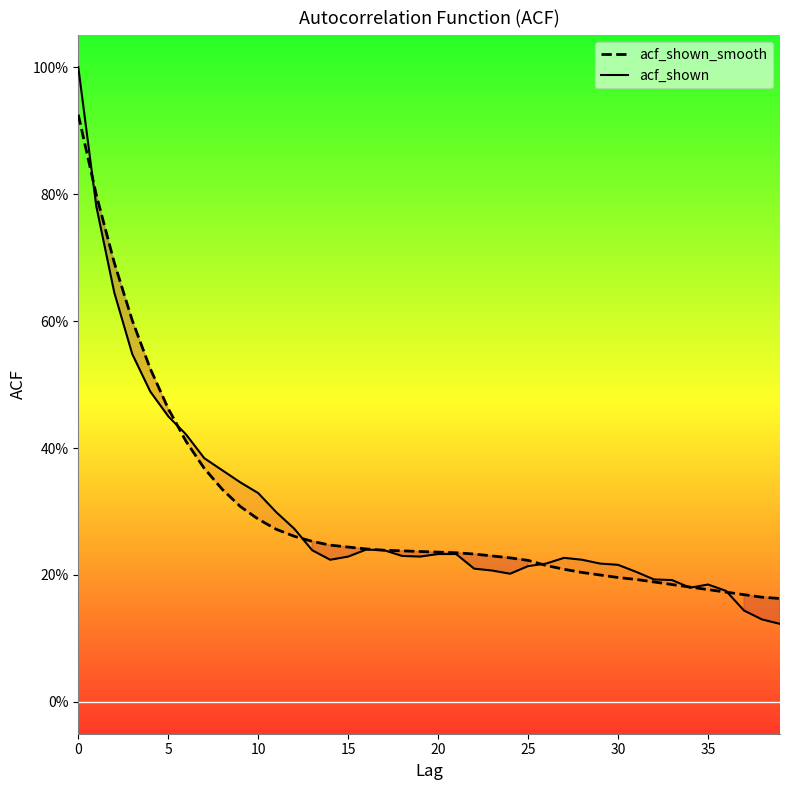

Between 35 and 37, which is larger?

35